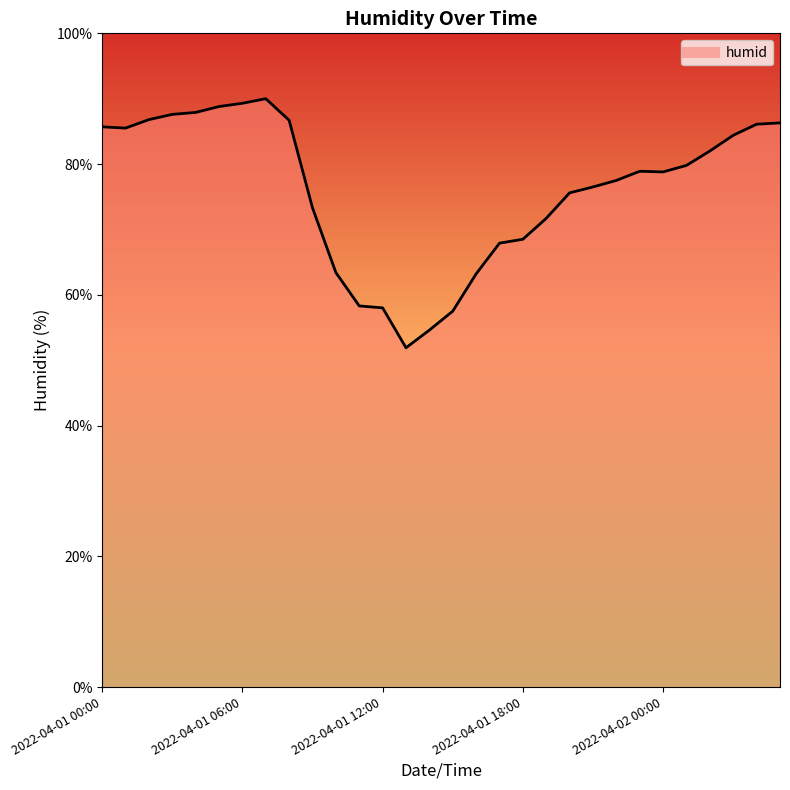

What is the smallest value displayed?

51.9